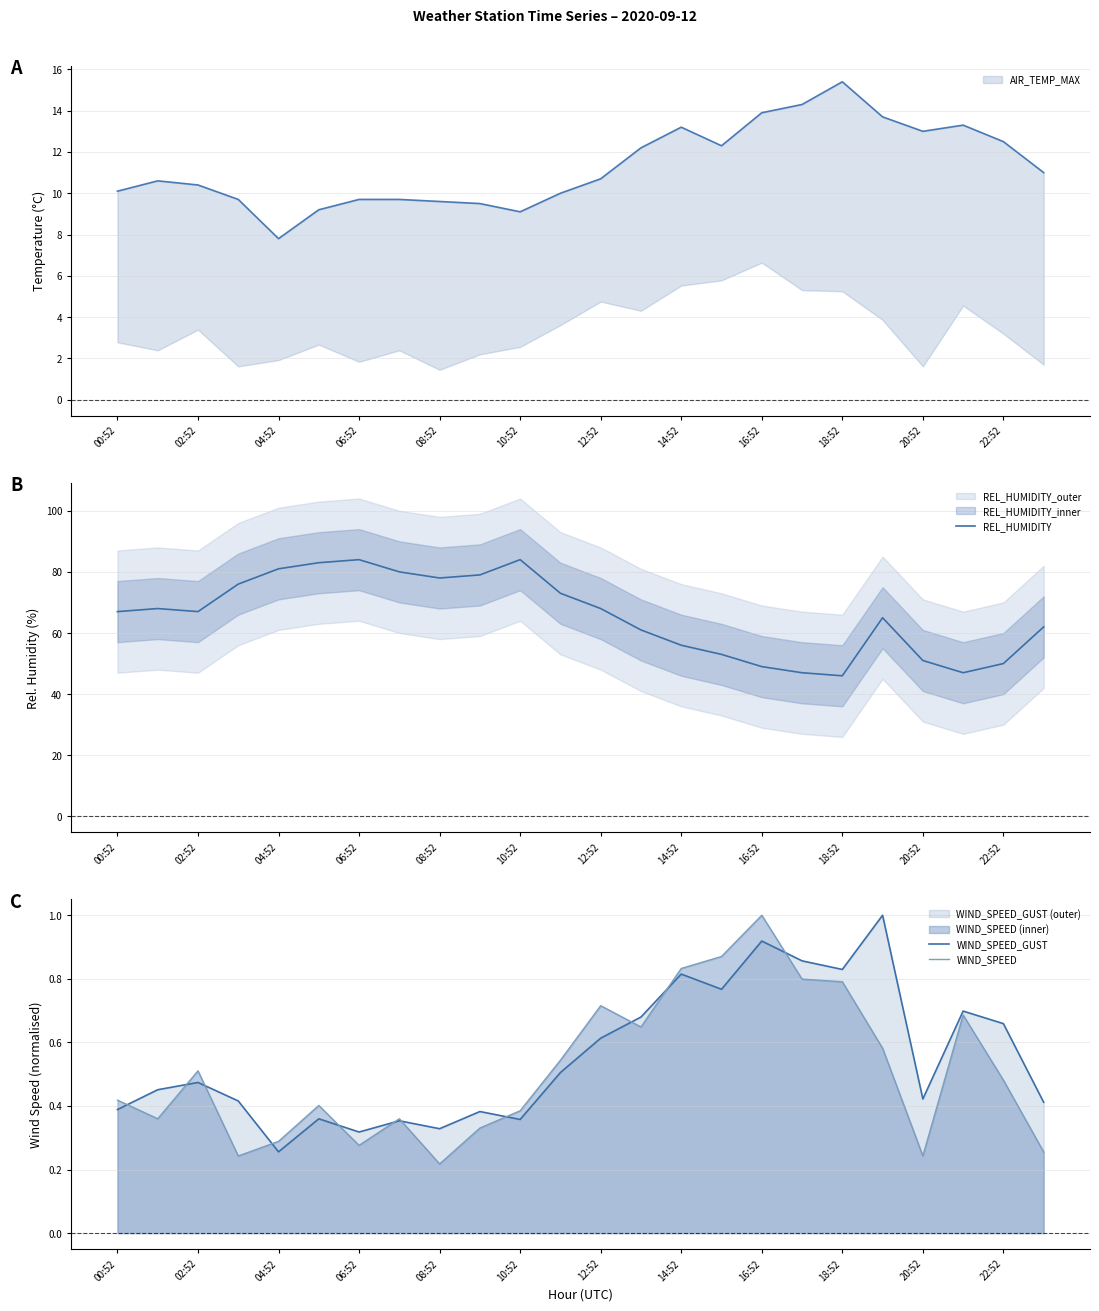

The REL_HUMIDITY series shows 70 at 22:52. True or false?

False